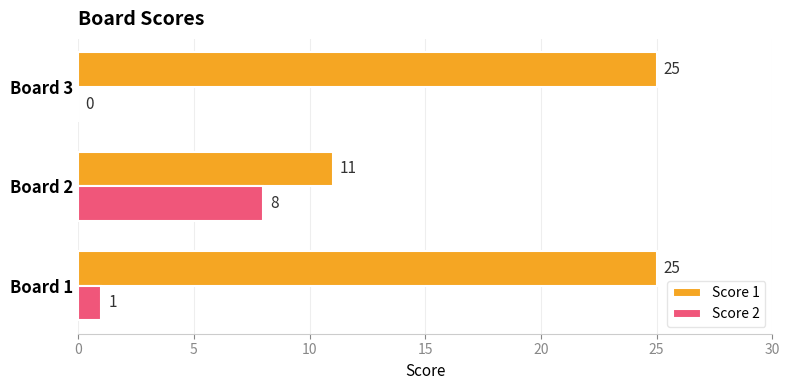

Is it true that Score 1 equals 14 at Board 1?

False